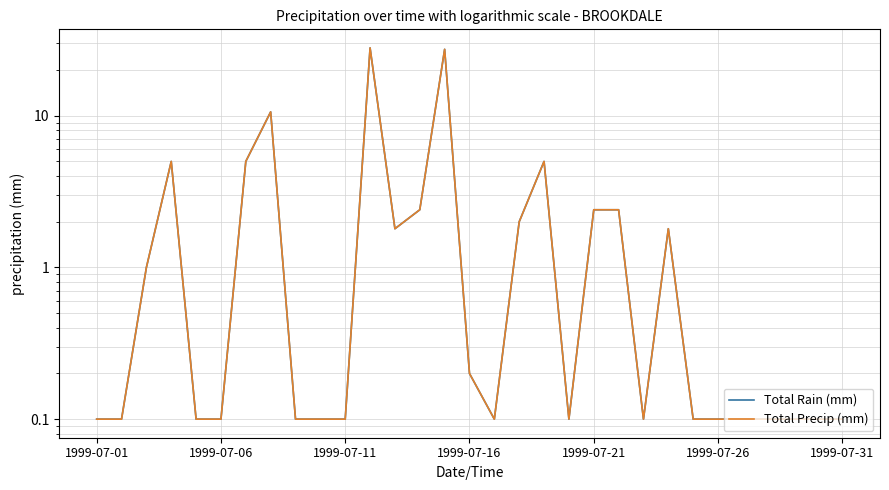

List the series in order of their peak value, lowest first.

Total Rain (mm), Total Precip (mm)